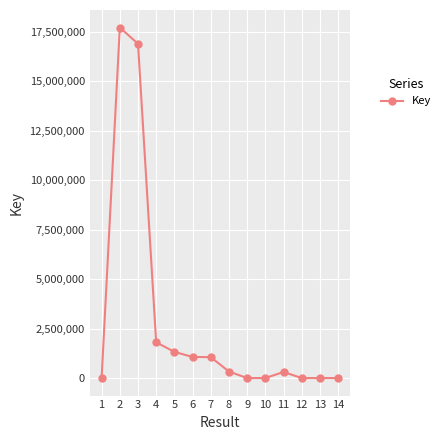

Between 1 and 3, which is larger?

3